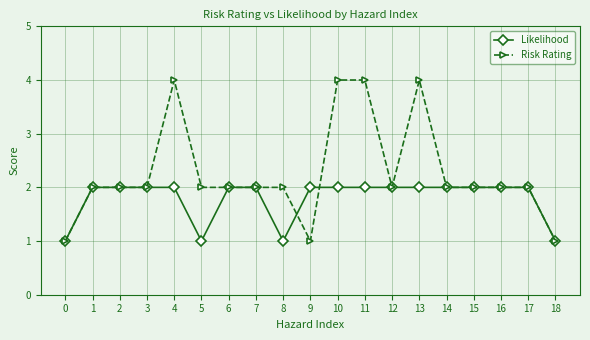

List the series in order of their overall mean, lowest first.

Likelihood, Risk Rating